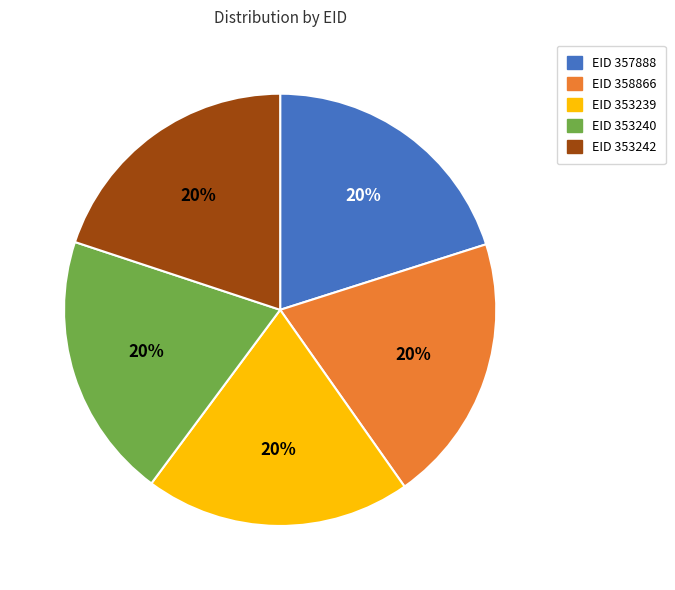

Does any single category account for the majority?

No